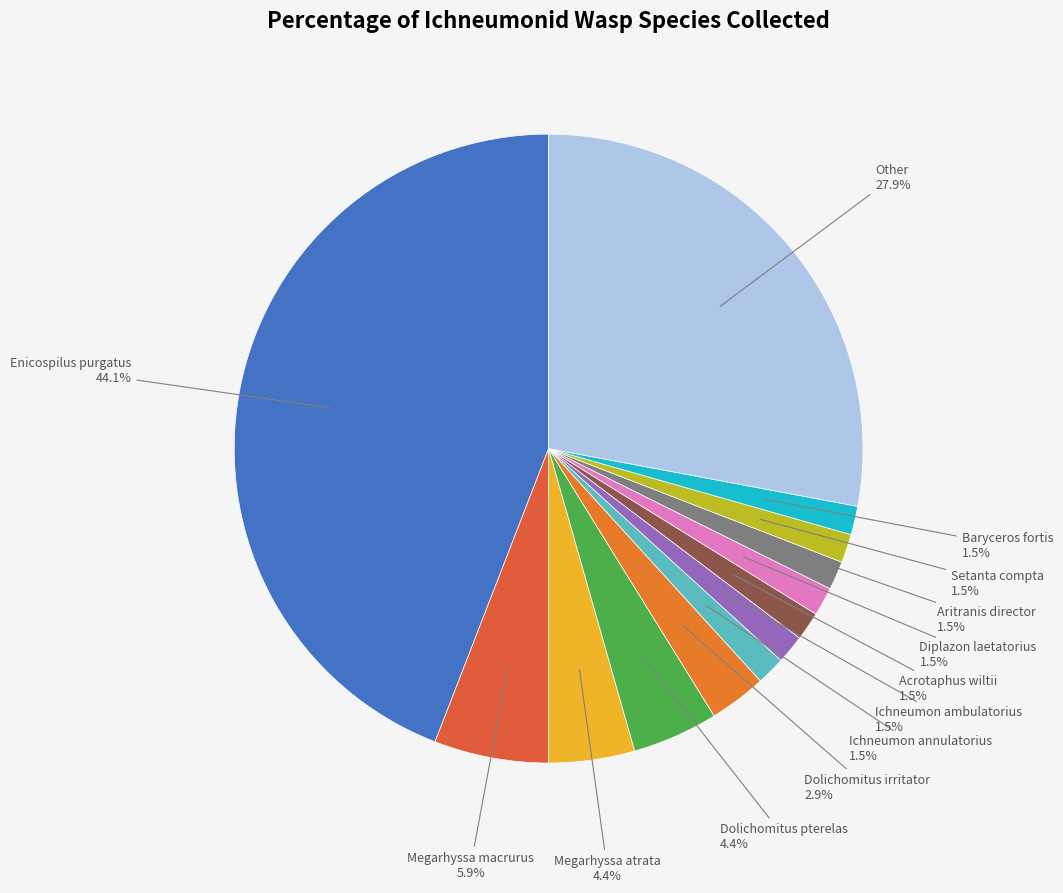

How many slices are in this pie chart?

13